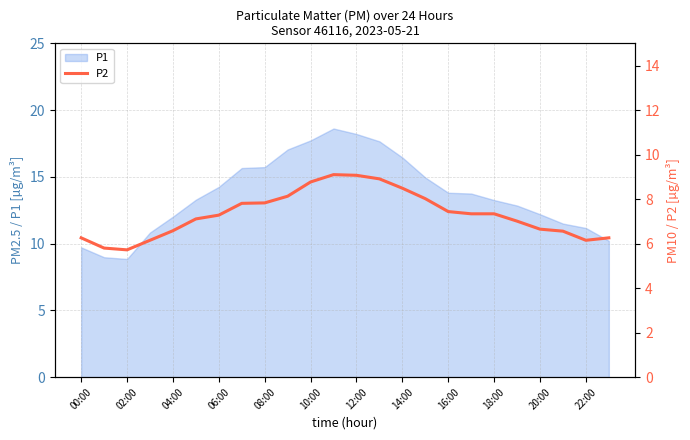

What is the minimum value shown in the chart?

5.7